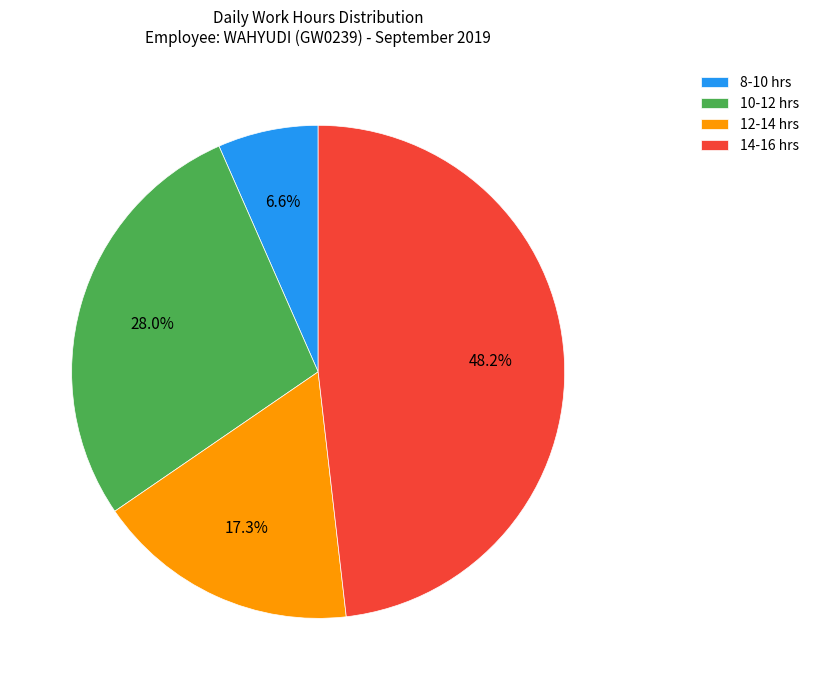

How many segments does this pie chart have?

4